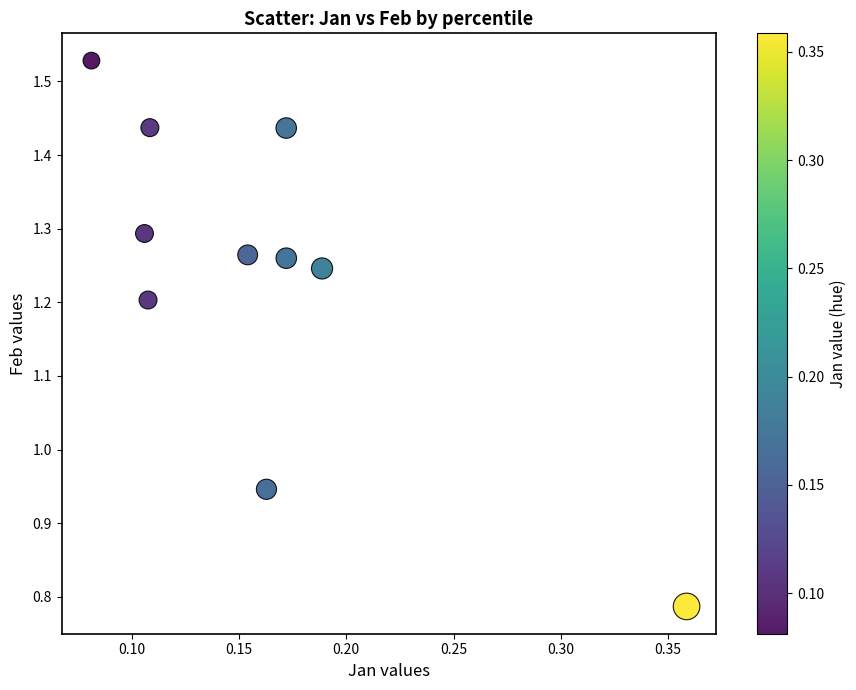

What is the range of X values (max minus min)?

0.3